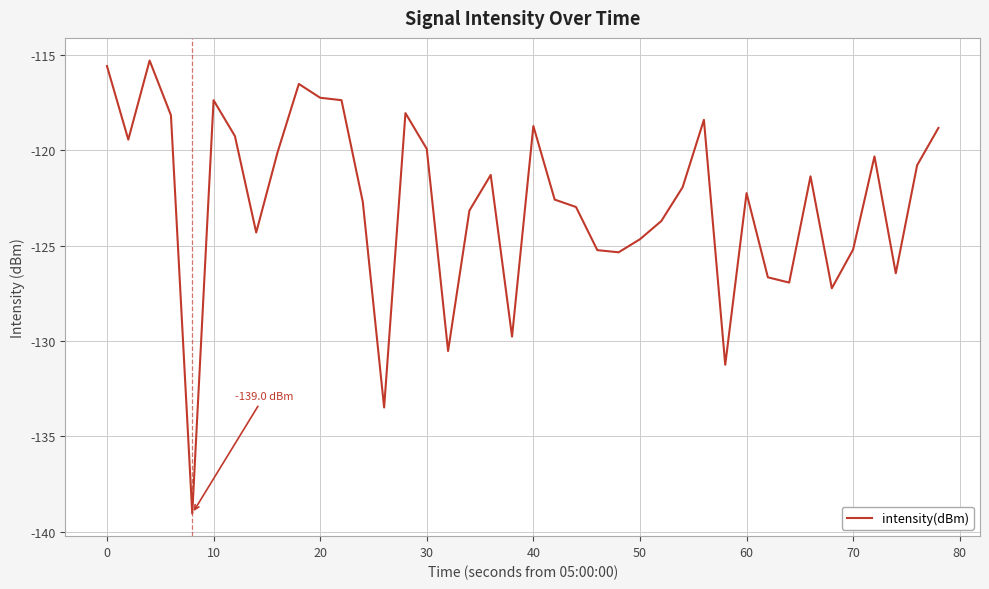

How many distinct data groups are displayed?

1